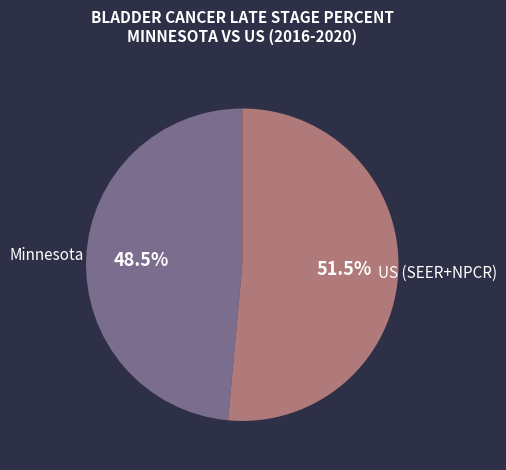

Which slice is the smallest?

Minnesota